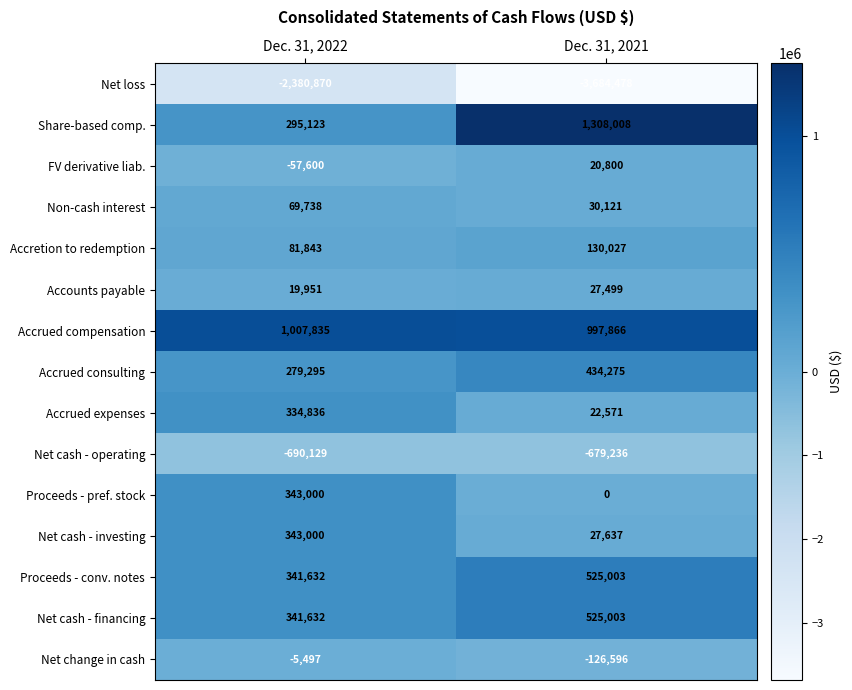

At which label is Accrued expenses closest to 178703?

Dec. 31, 2021